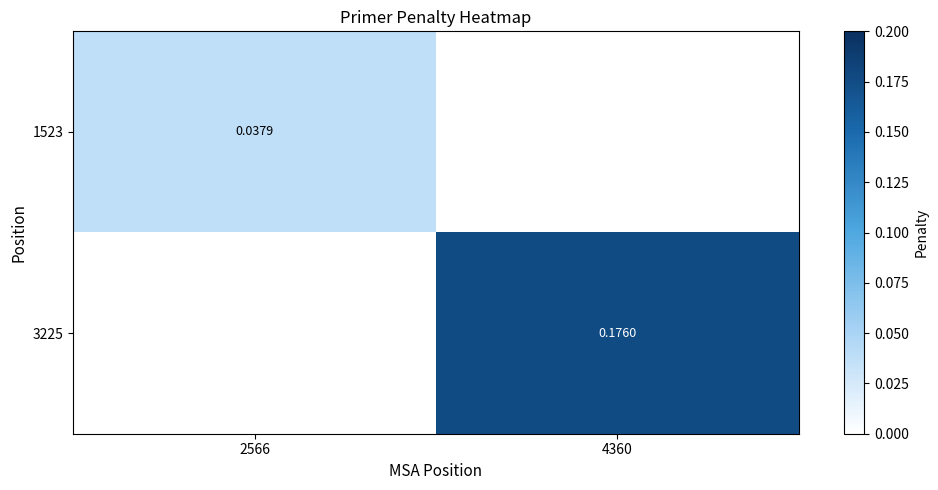

Is the value of 3225 at 4360 greater than the value of 1523 at 2566?

Yes